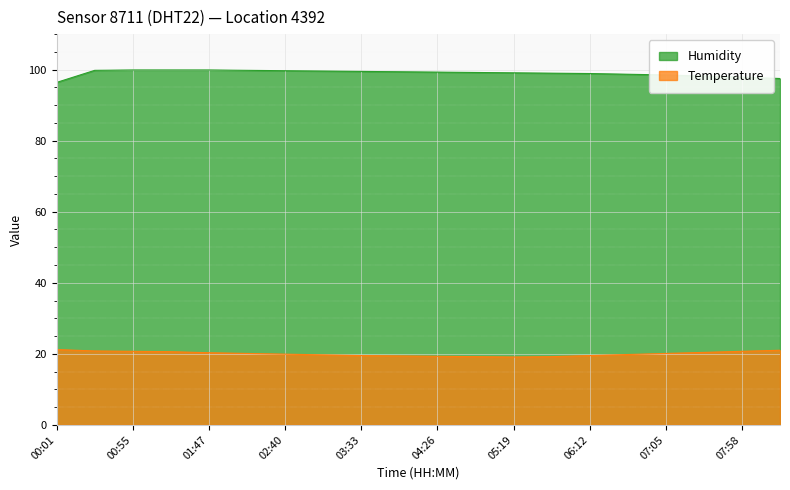

How many data points in Temperature are less than 20?

10